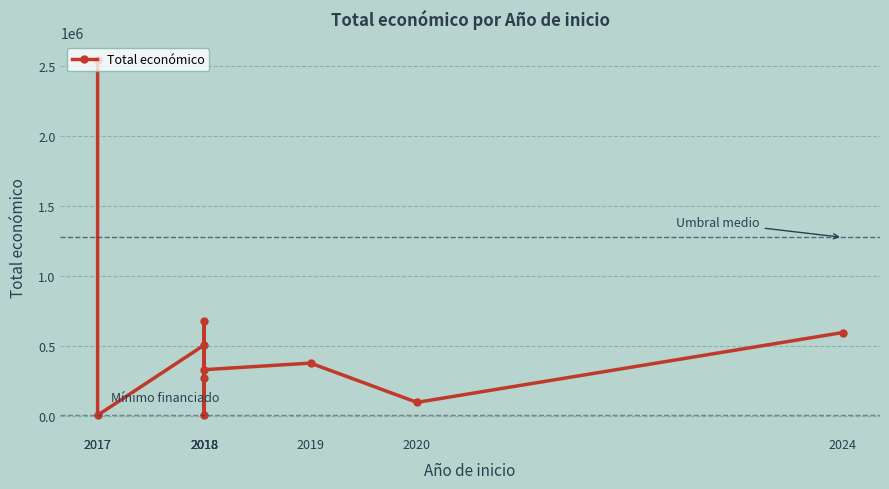

How many interior local valleys (lower than both neighbors) does the data have?

4